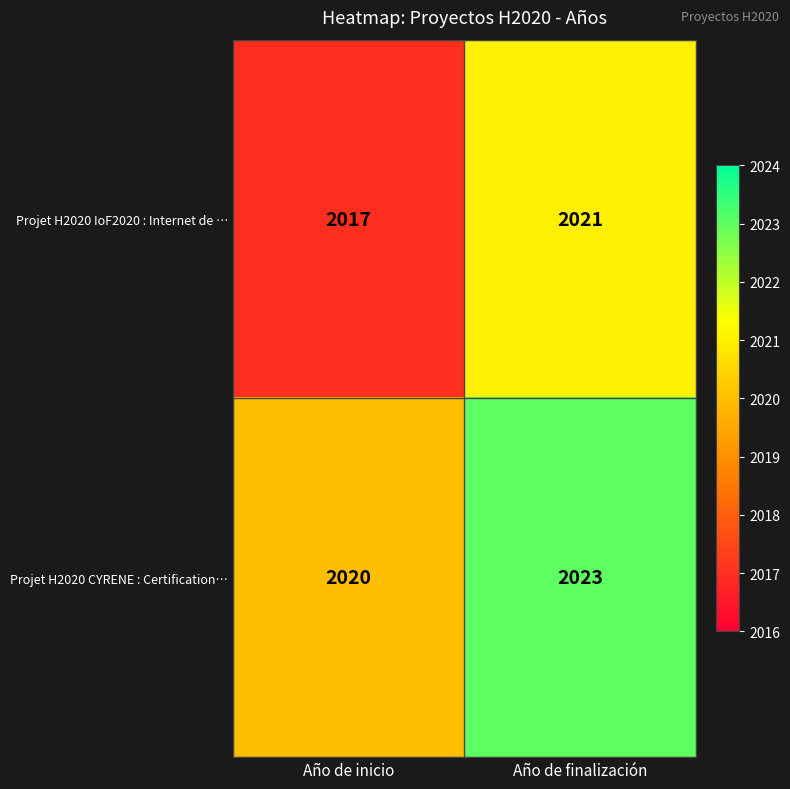

Count the number of categories in the chart.

2